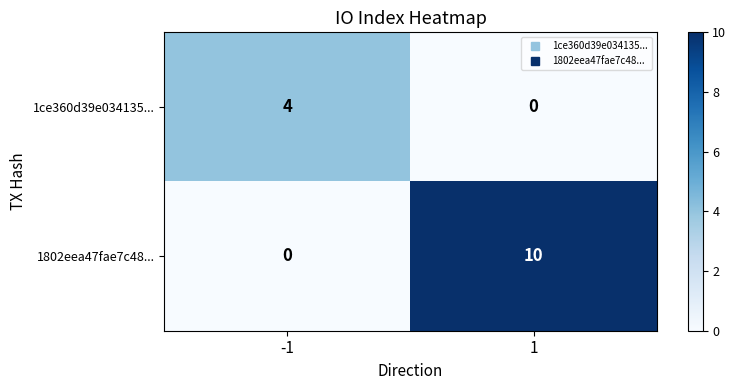

What is the difference between the maximum and minimum values in the 1ce360d39e034135... series?

4